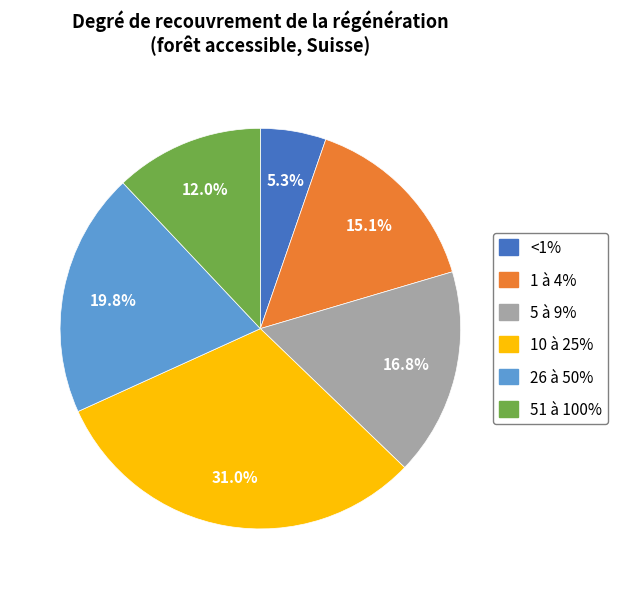

What percentage is NOT represented by 51 à 100%?

88.0%